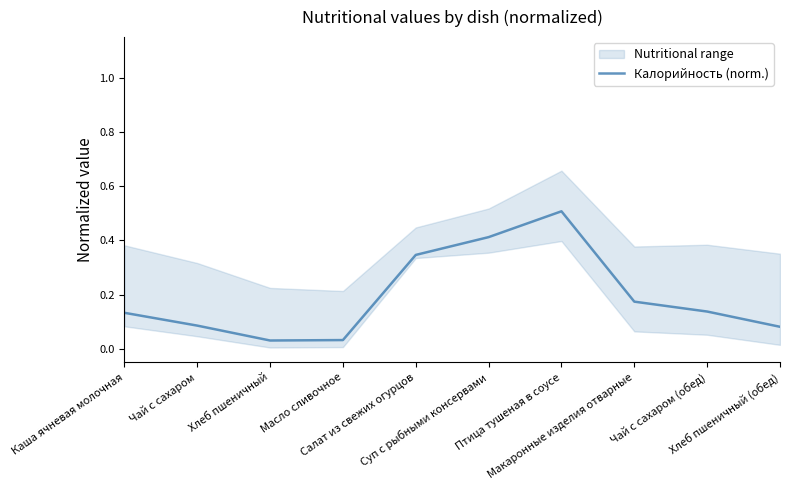

Is it true that the value at Каша ячневая молочная is 0.1?

True